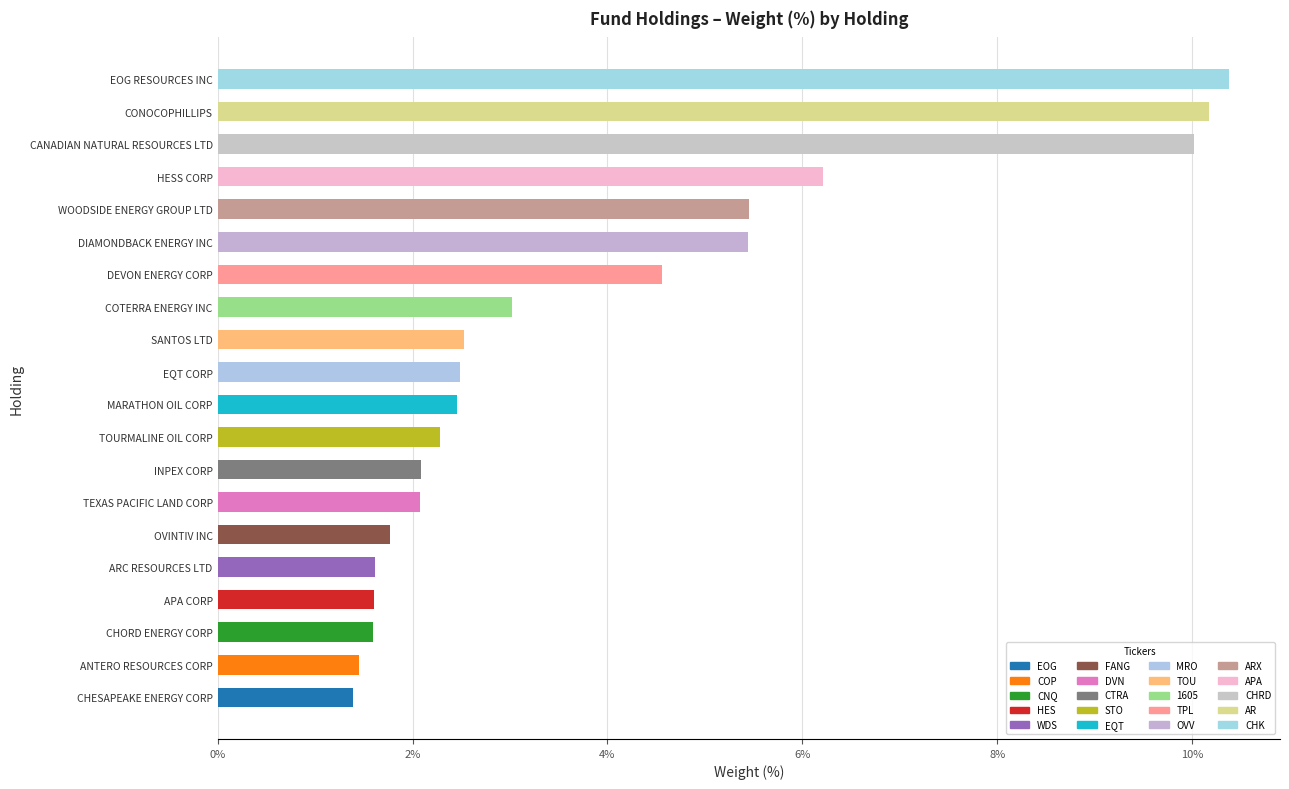

What is the maximum value shown in the chart?

10.4